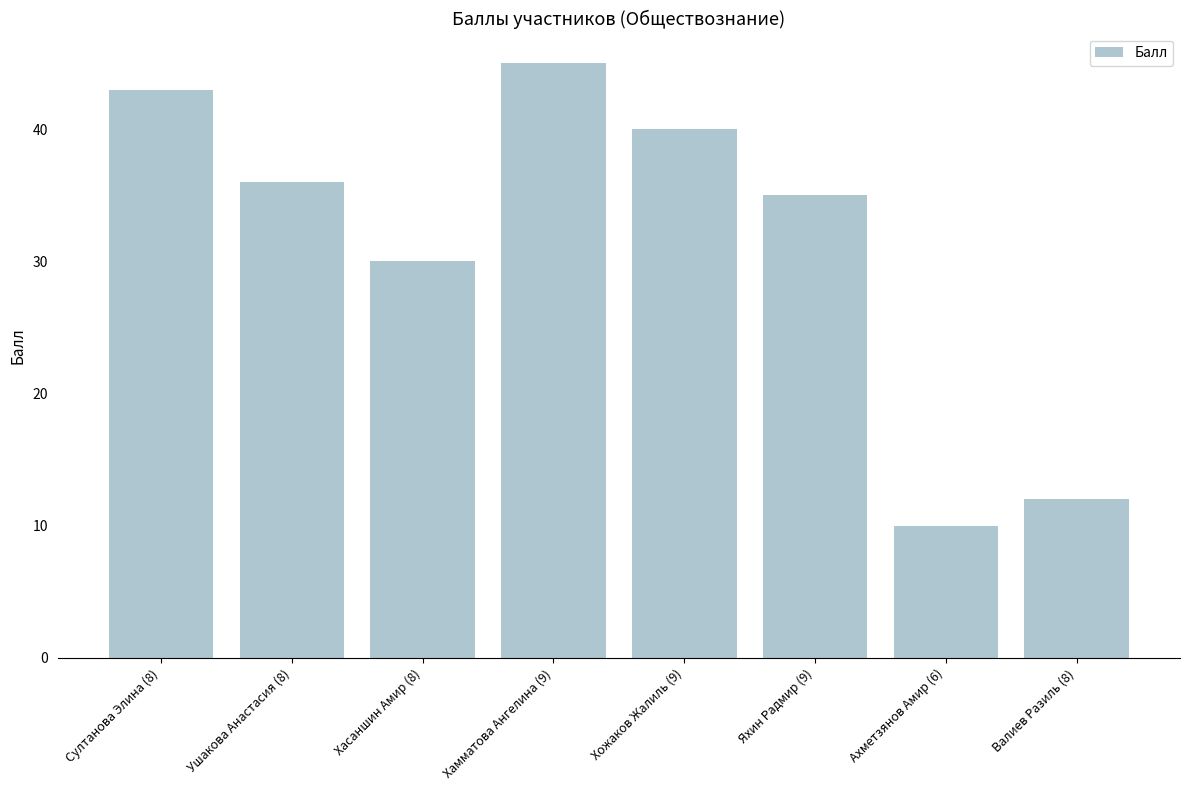

What is the ratio of the value at Хамматова Ангелина (9) to the value at Ахметзянов Амир (6)?

4.5